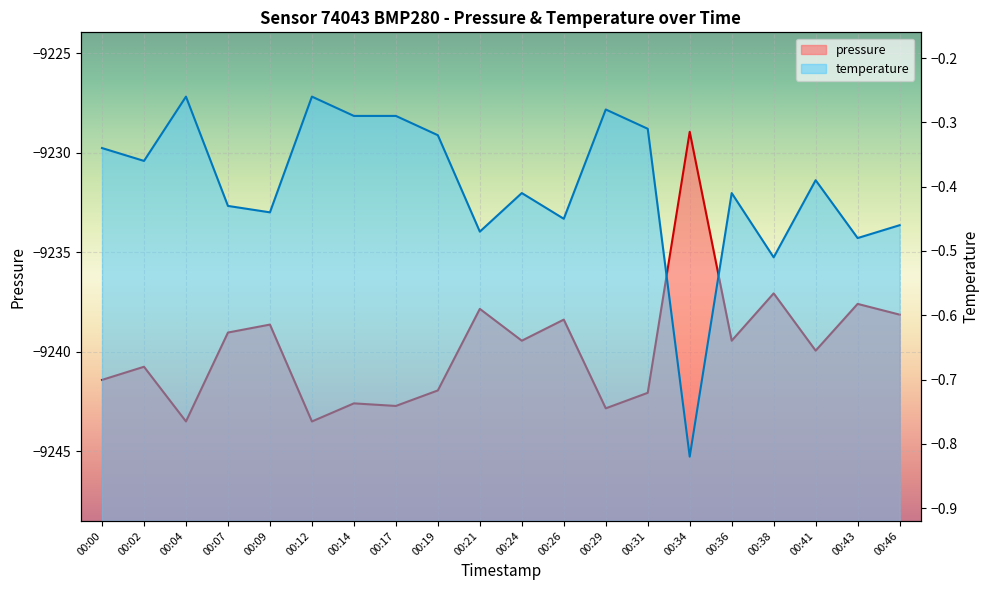

Rank the series by their average value, from lowest to highest.

pressure, temperature